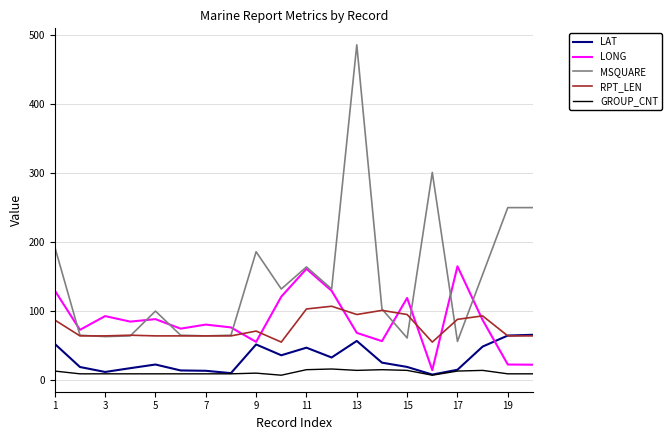

Rank the series by their maximum value, from highest to lowest.

MSQUARE, LONG, RPT_LEN, LAT, GROUP_CNT